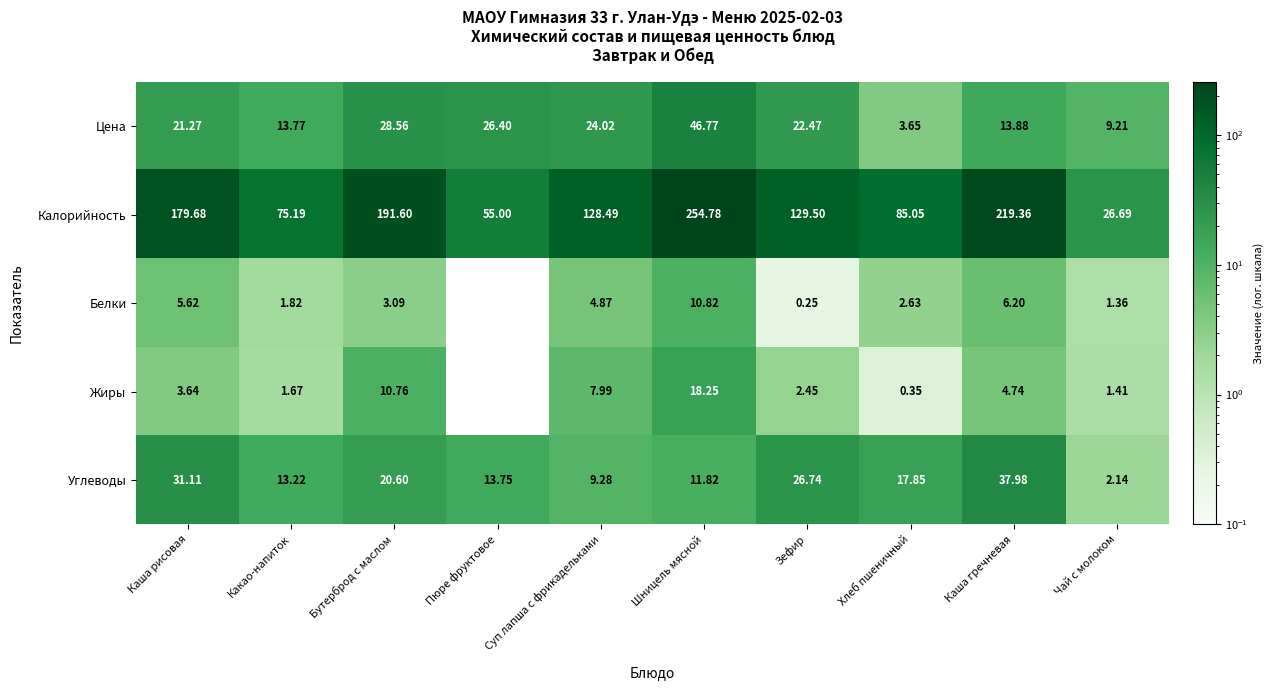

At Какао-напиток, list the series in order from largest to smallest.

Калорийность, Цена, Углеводы, Белки, Жиры